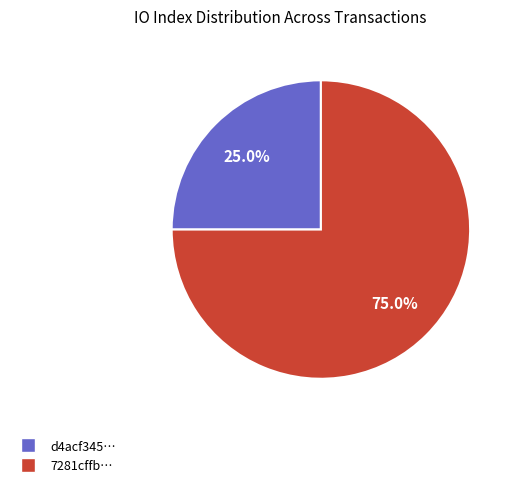

To the nearest percent, what is the difference between the largest and smallest slice percentages?

50%